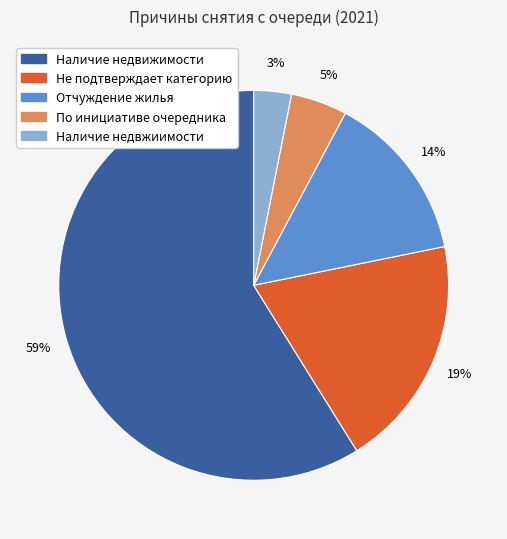

Is it true that Наличие недвижимости is 59% of the pie?

True